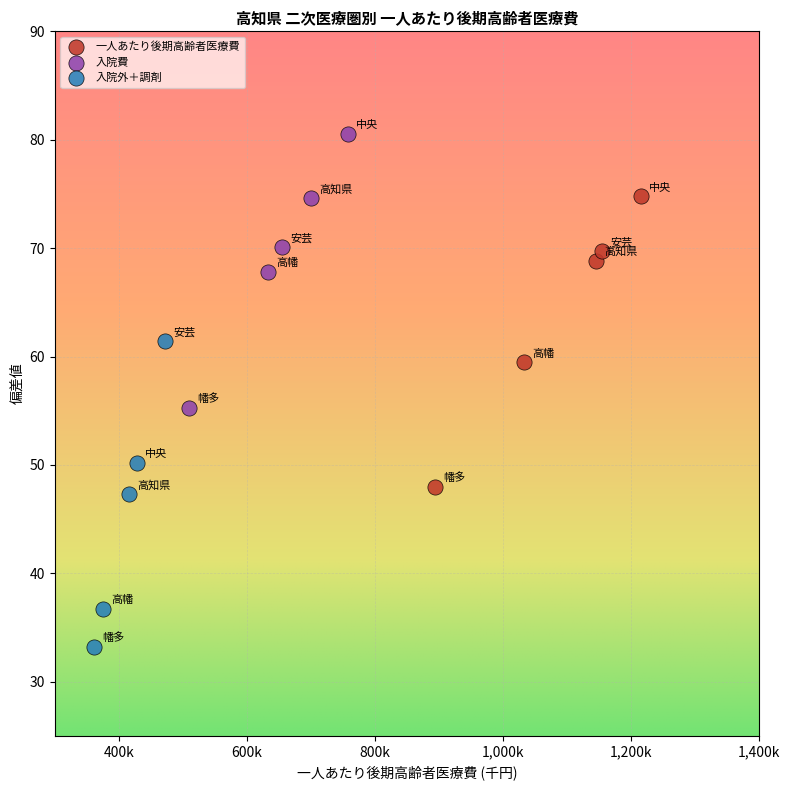

What are all the series names shown in the legend?

一人あたり後期高齢者医療費, 入院費, 入院外＋調剤